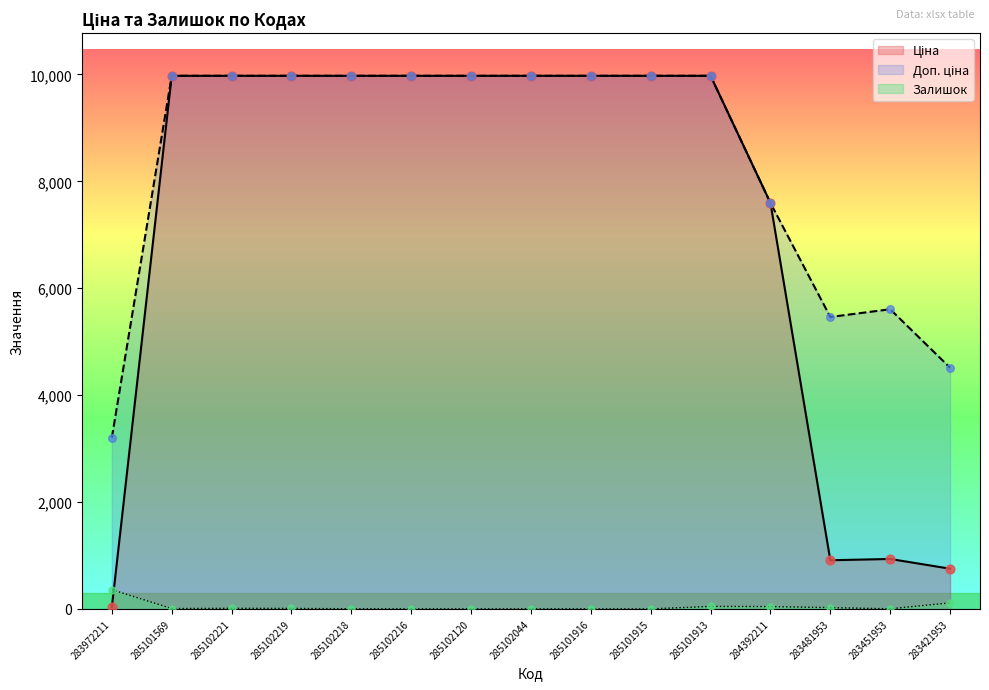

What is the total value across all series at 283451953?

6543.8